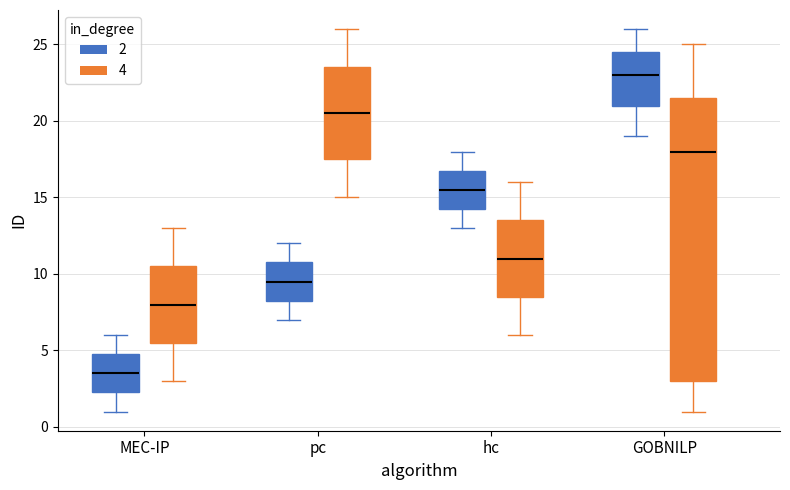

Reading left to right, transcribe this box plot: for each box, give where its median line is, the range the box spans, and where its two whiskers end, as read against the y-axis. The values are not printed on the chart, so give them approximately, as read against the axis.

MEC-IP (2): median 3.5, box 2.5 to 5.0, whiskers 1.0 to 6.0
MEC-IP (4): median 8.0, box 5.5 to 10.5, whiskers 3.0 to 13.0
pc (2): median 9.5, box 8.5 to 11.0, whiskers 7.0 to 12.0
pc (4): median 20.5, box 17.5 to 23.5, whiskers 15.0 to 26.0
hc (2): median 15.5, box 14.5 to 17.0, whiskers 13.0 to 18.0
hc (4): median 11.0, box 8.5 to 13.5, whiskers 6.0 to 16.0
GOBNILP (2): median 23.0, box 21.0 to 24.5, whiskers 19.0 to 26.0
GOBNILP (4): median 18.0, box 3.0 to 21.5, whiskers 1.0 to 25.0